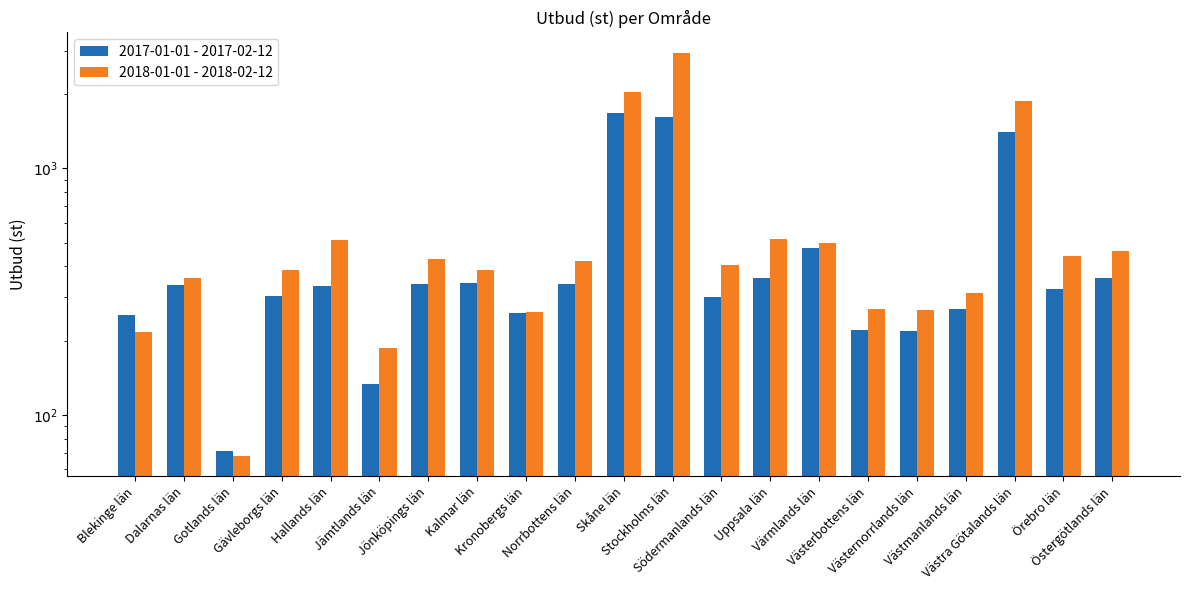

Reading left to right, what are all the values shown in this chart?

2017-01-01 - 2017-02-12: 255	336	71	304	334	133	338	341	258	340	1682	1614	300	359	473	220	218	269	1402	323	359
2018-01-01 - 2018-02-12: 217	360	68	385	512	187	429	386	262	420	2037	2950	407	518	500	268	266	311	1867	440	460